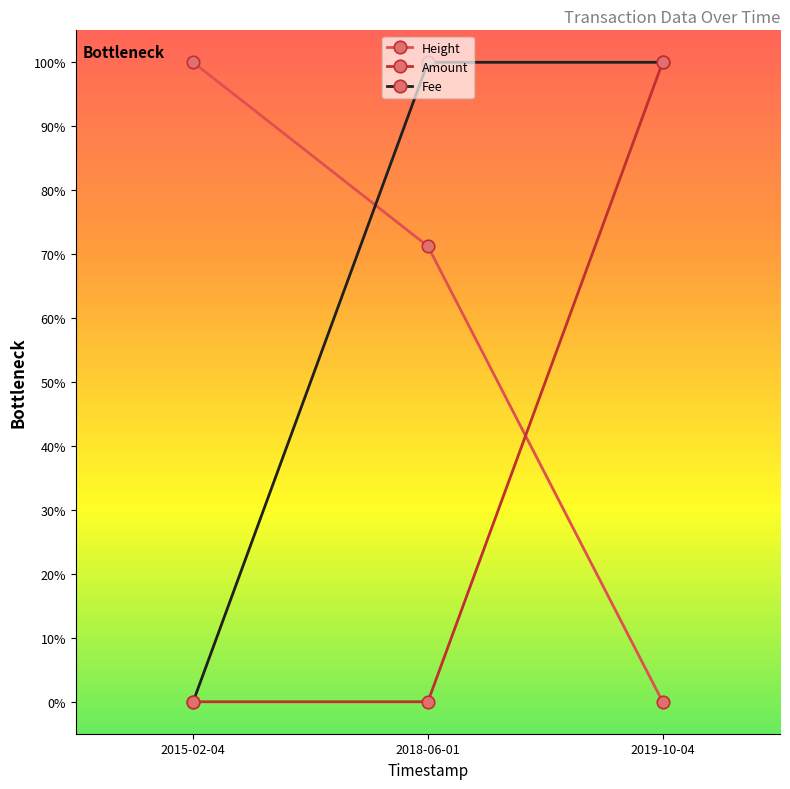

Is it true that Amount equals 0.0 at 2018-06-01?

True